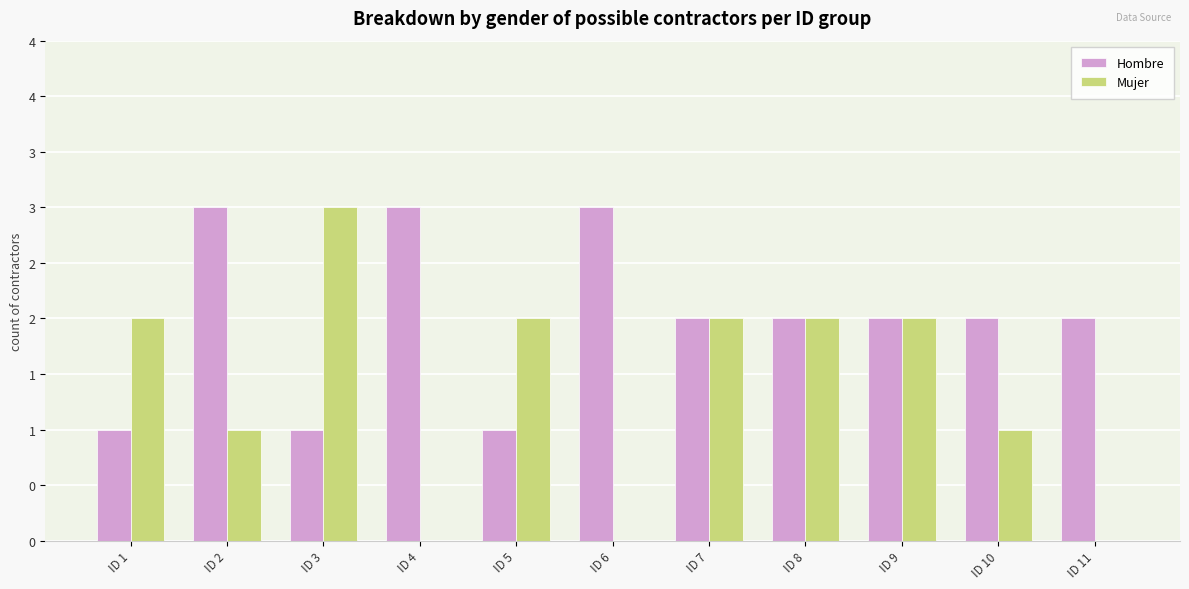

What are all the series names shown in the legend?

Hombre, Mujer